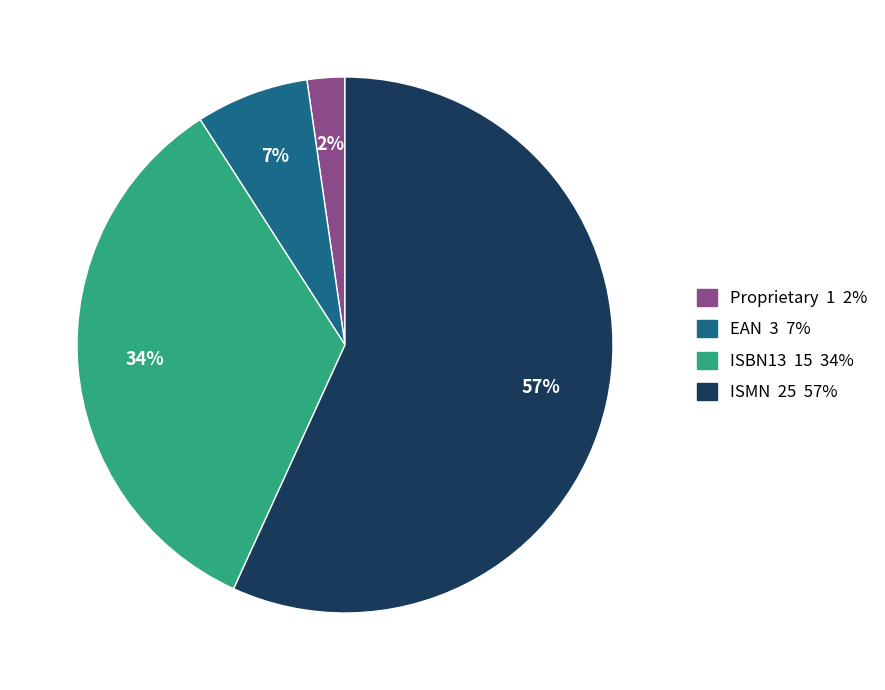

To the nearest percent, what portion does ISBN13 represent?

34%